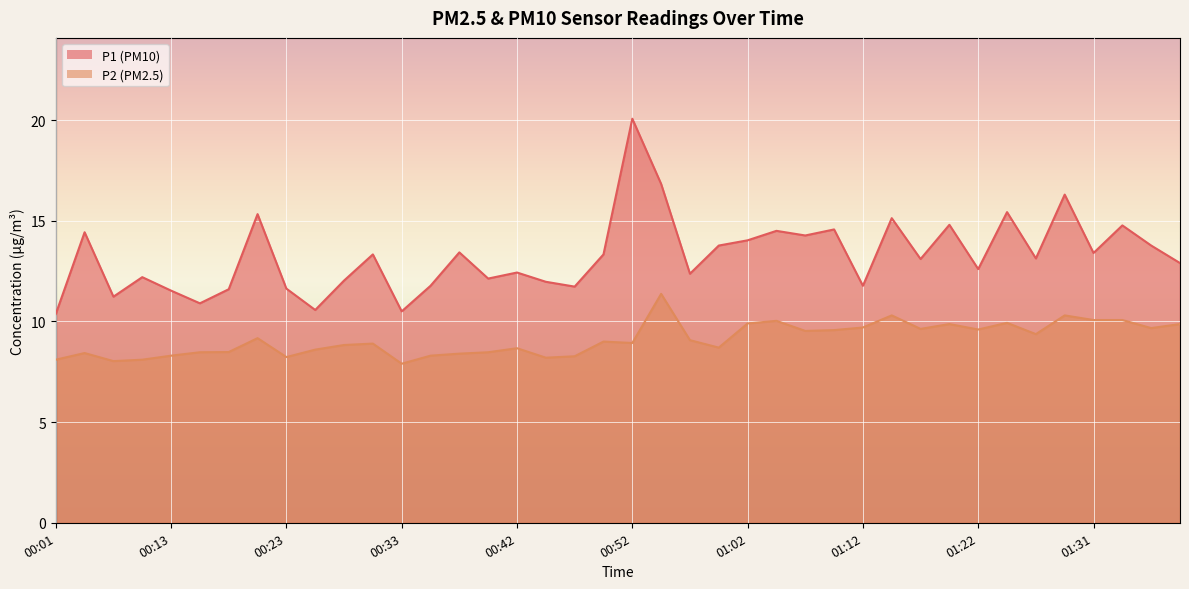

Does the chart display data point markers on the line(s)?

No